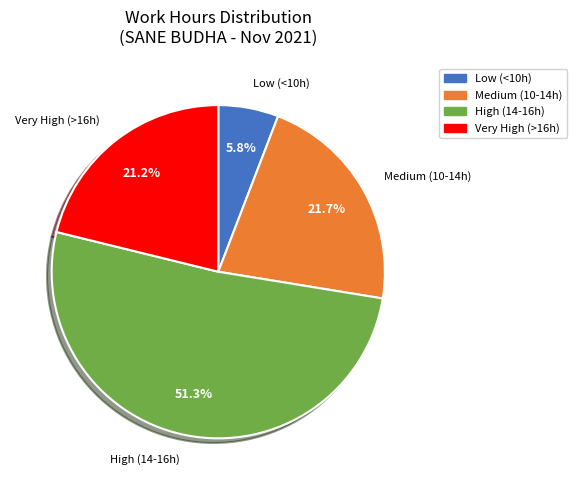

Does any single category account for the majority?

Yes